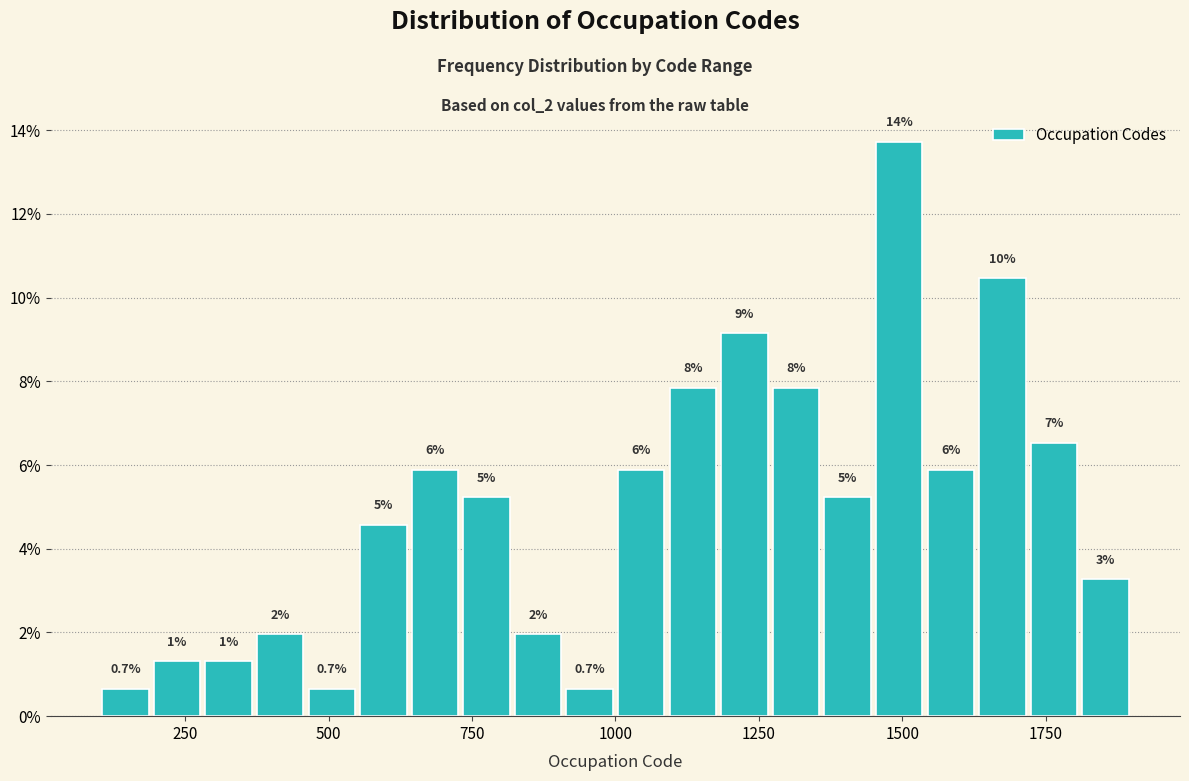

Around what value on the x-axis is the tallest bar? Give the approximate position of its centre, as read against the axis.

1500